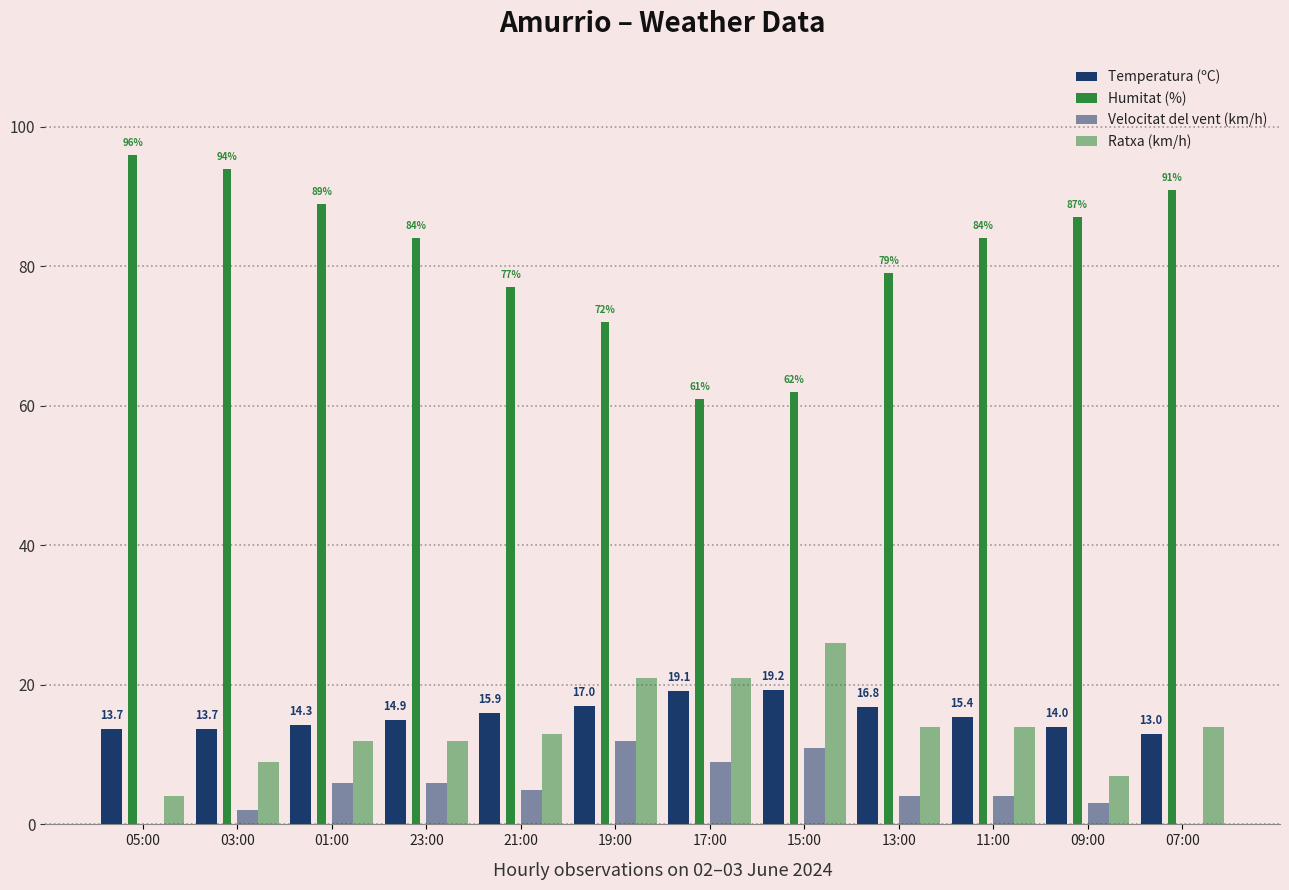

Is it true that Velocitat del vent (km/h) equals 5.0 at 21:00?

True